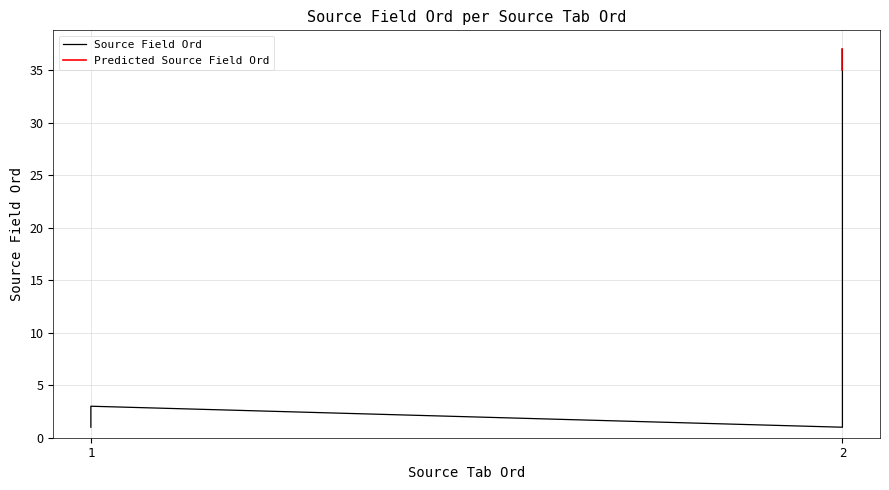

Reading left to right, what are all the values shown in this chart?

1	2	3	1	2	3	4	5	6	7	8	9	10	11	12	13	14	15	16	17	18	19	20	21	22	23	24	25	26	27	28	29	30	31	32	33	34	35	36	37